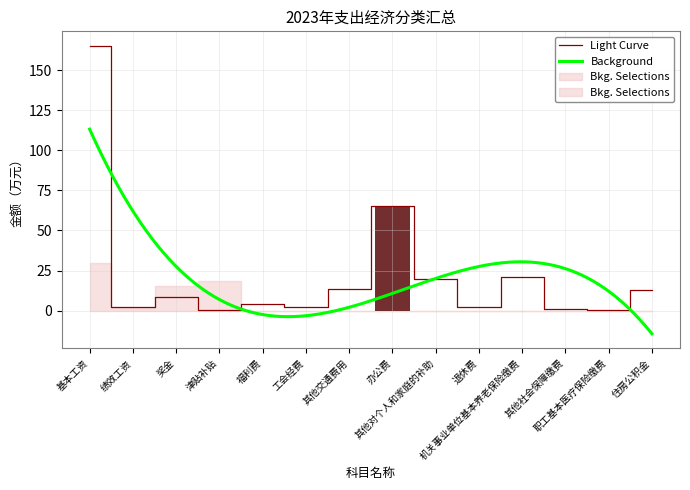

Between 福利费 and 职工基本医疗保险缴费, which is larger?

福利费